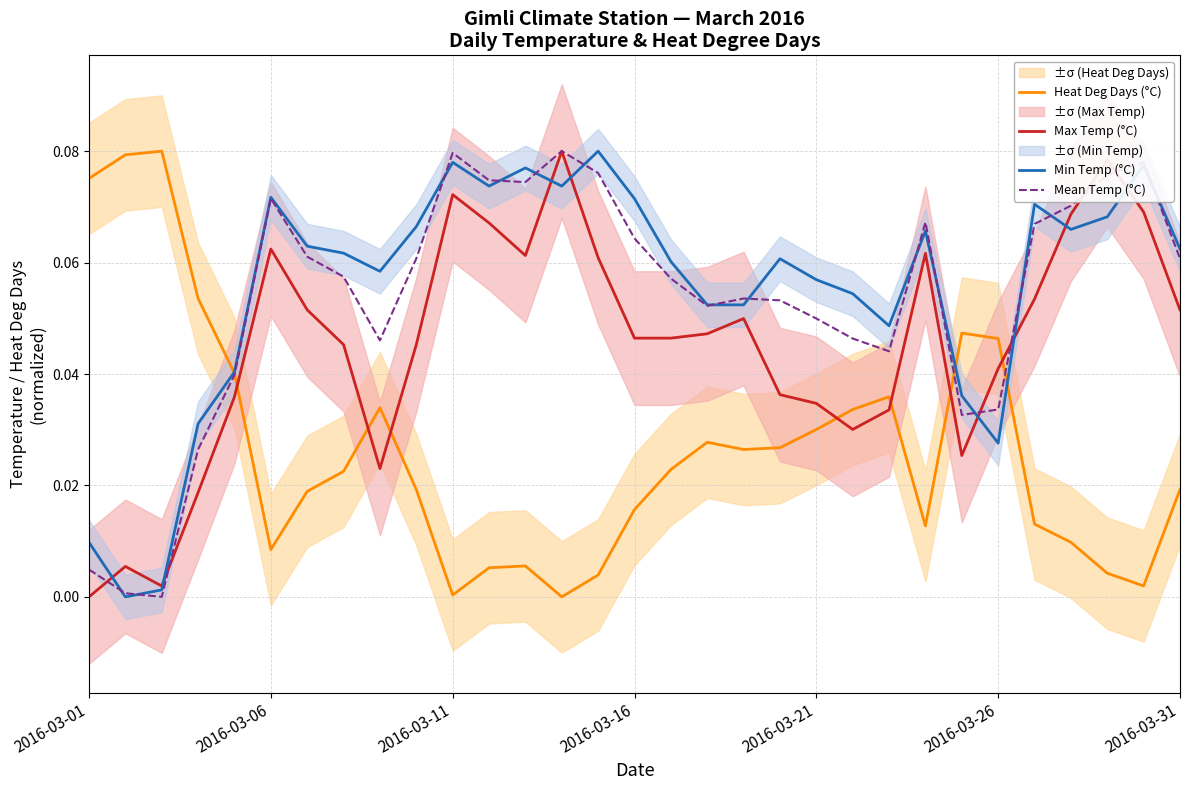

The Max Temp (°C) series shows 0.0 at 2016-03-31. True or false?

False